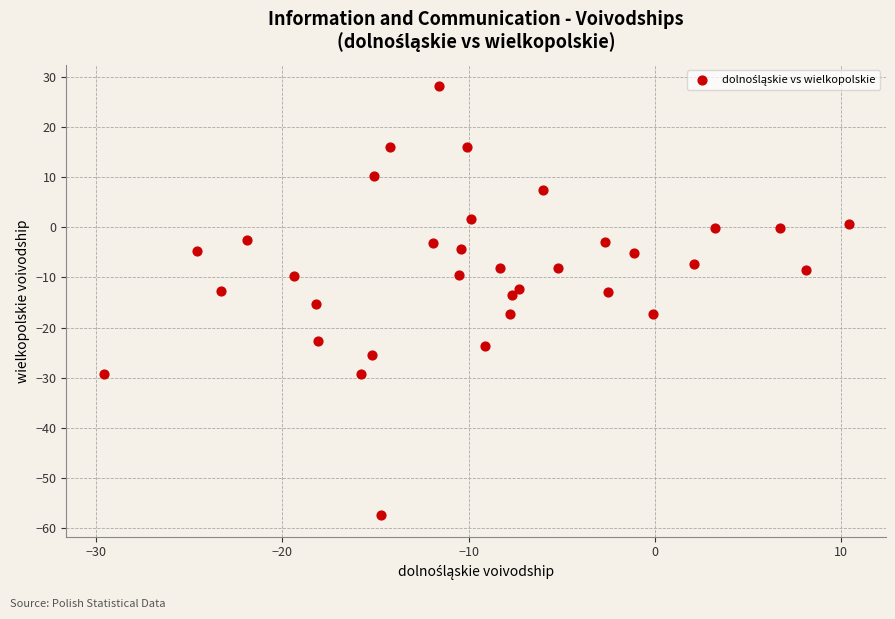

What is the range of X values (max minus min)?

40.0